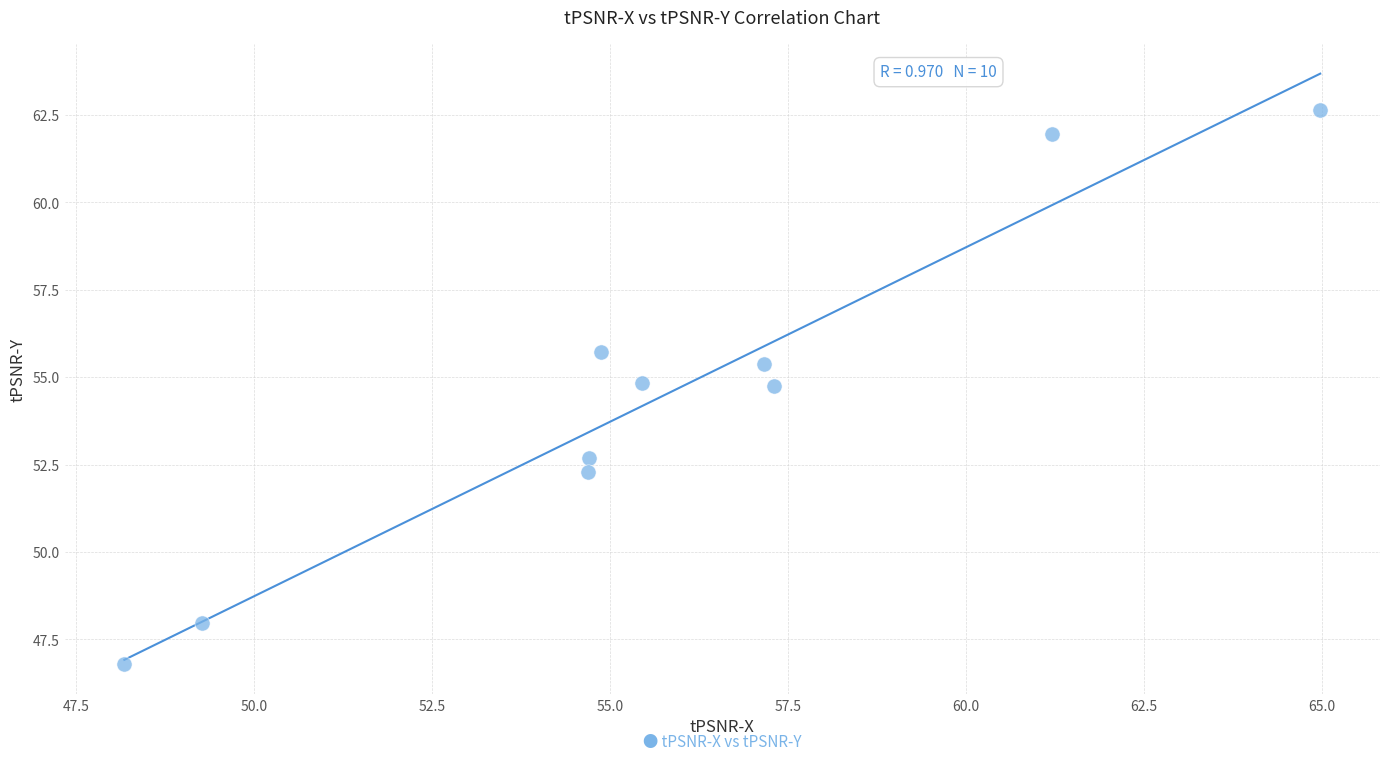

What is the range of X values (max minus min)?

16.8